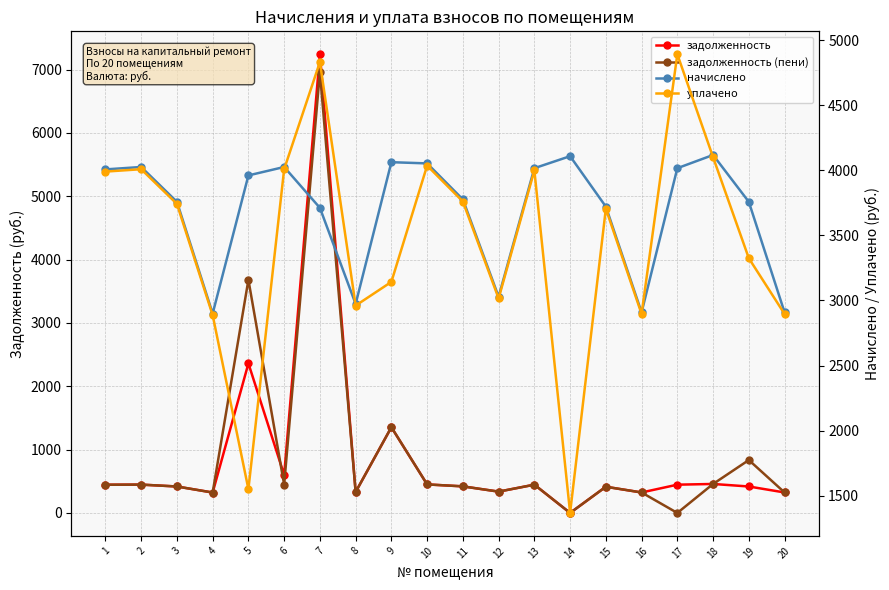

Reading left to right, list all the values displayed in this chart.

задолженность: 445.3	447.3	417.6	322.2	2361.2	600.0	7242.6	330.4	1352.8	450.4	419.6	336.5	446.3	0.0	413.5	323.2	446.3	457.6	417.6	323.2
задолженность (пени): 445.3	447.3	417.6	322.2	3681.6	447.3	6960.4	330.4	1354.3	450.4	419.6	336.5	446.3	0.0	413.5	323.2	0.0	457.6	835.2	323.2
начислено: 4007.5	4026.1	3758.2	2899.4	3961.3	4026.1	3712.1	2973.3	4063.0	4053.7	3776.7	3028.8	4016.8	4109.1	3721.3	2908.7	4016.8	4118.4	3758.2	2908.7
уплачено: 3990.6	4009.1	3742.3	2887.2	1550.0	4009.1	4832.4	2960.8	3142.9	4036.6	3760.7	3016.0	3999.8	1367.1	3705.6	2896.4	4892.4	4101.0	3324.8	2896.4